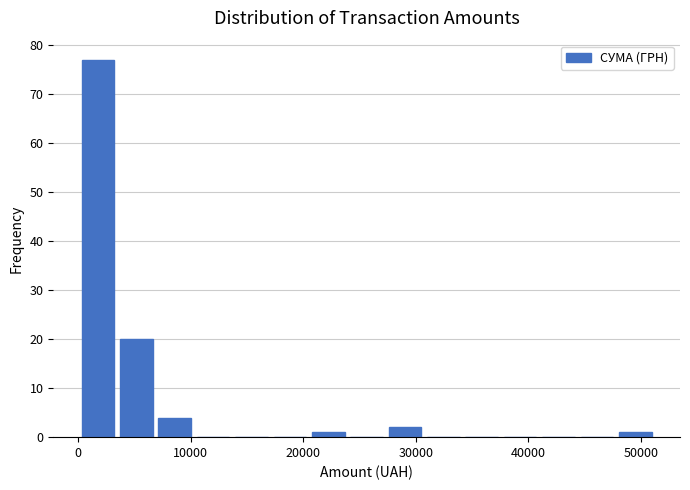

Around what value on the x-axis is the tallest bar? Give the approximate position of its centre, as read against the axis.

2000